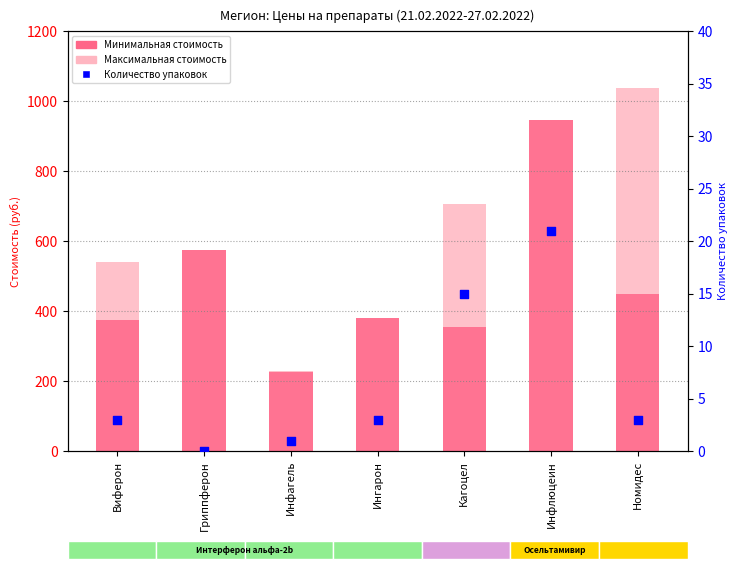

At how many categories does at least one series exceed 264?

6